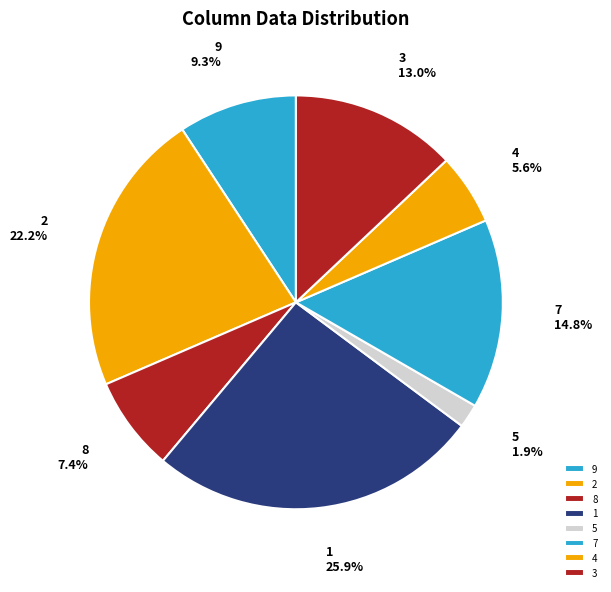

True or false: 9 accounts for 17% of the total.

False